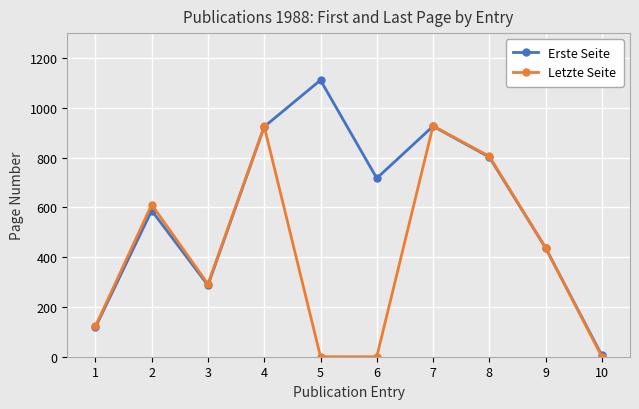

What is the sum of all Erste Seite values?

5914